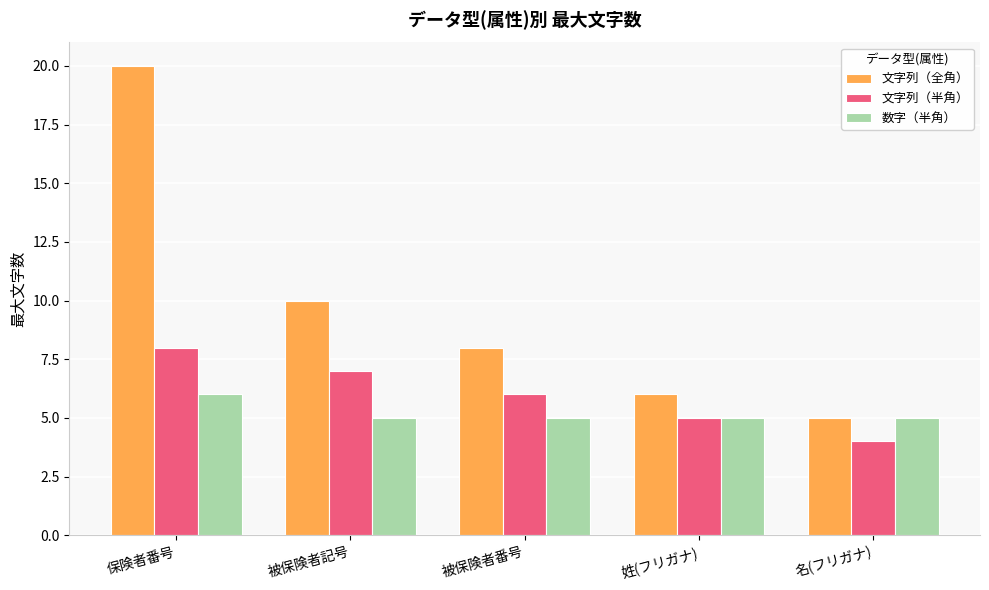

What is the label of the 1st bar from the right?

名(フリガナ)